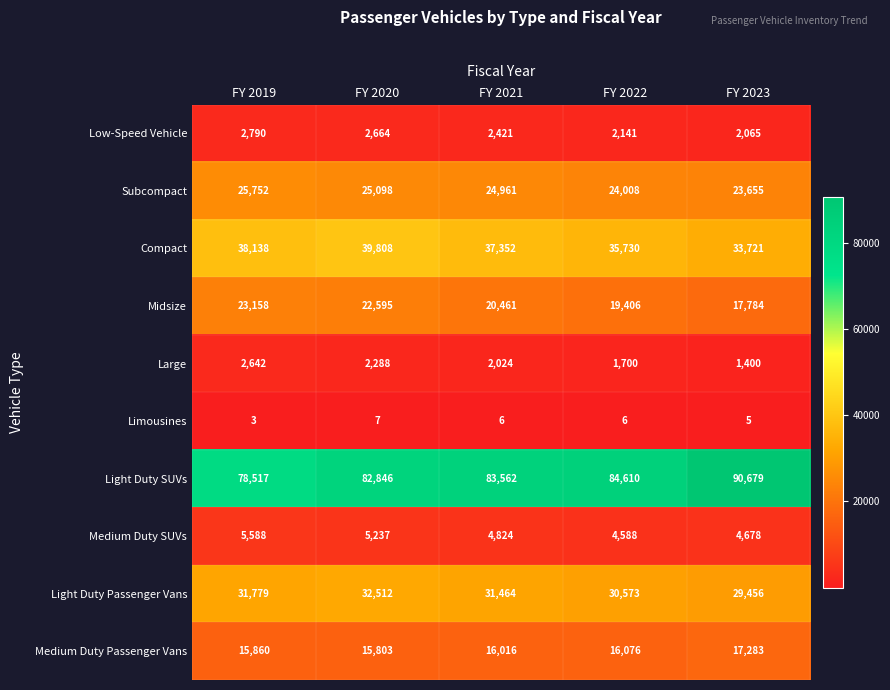

What is the average value of the Light Duty Passenger Vans series?

31157